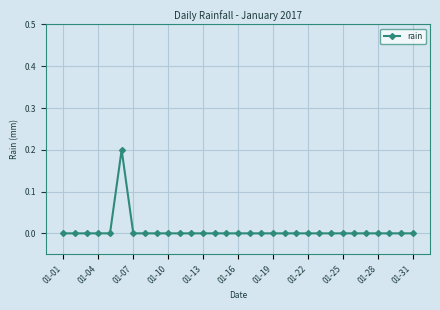

What is the value of the 6th point from the left?

0.2